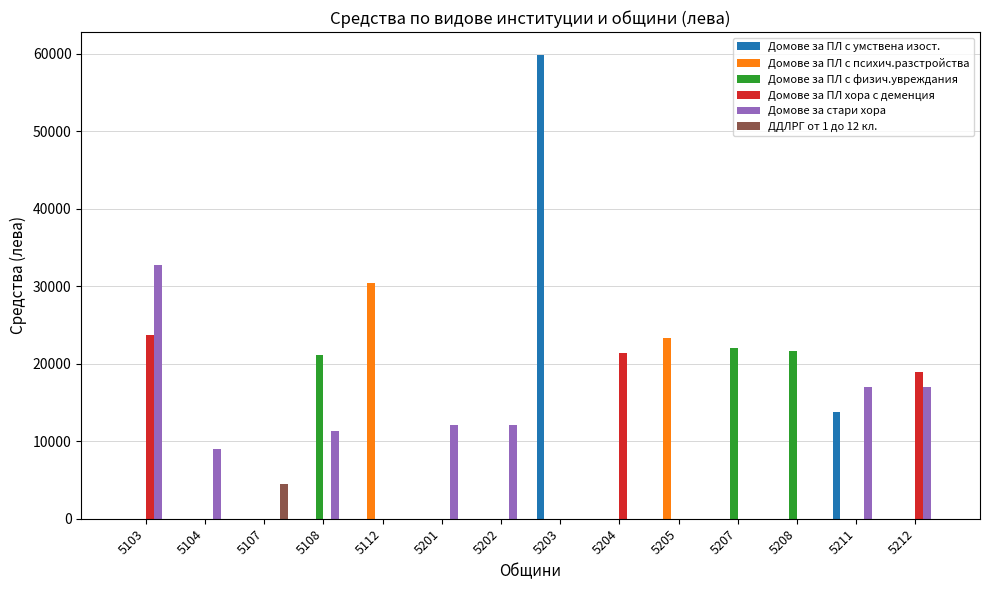

The Домове за ПЛ с умствена изост. series shows 0 at 5208. True or false?

True